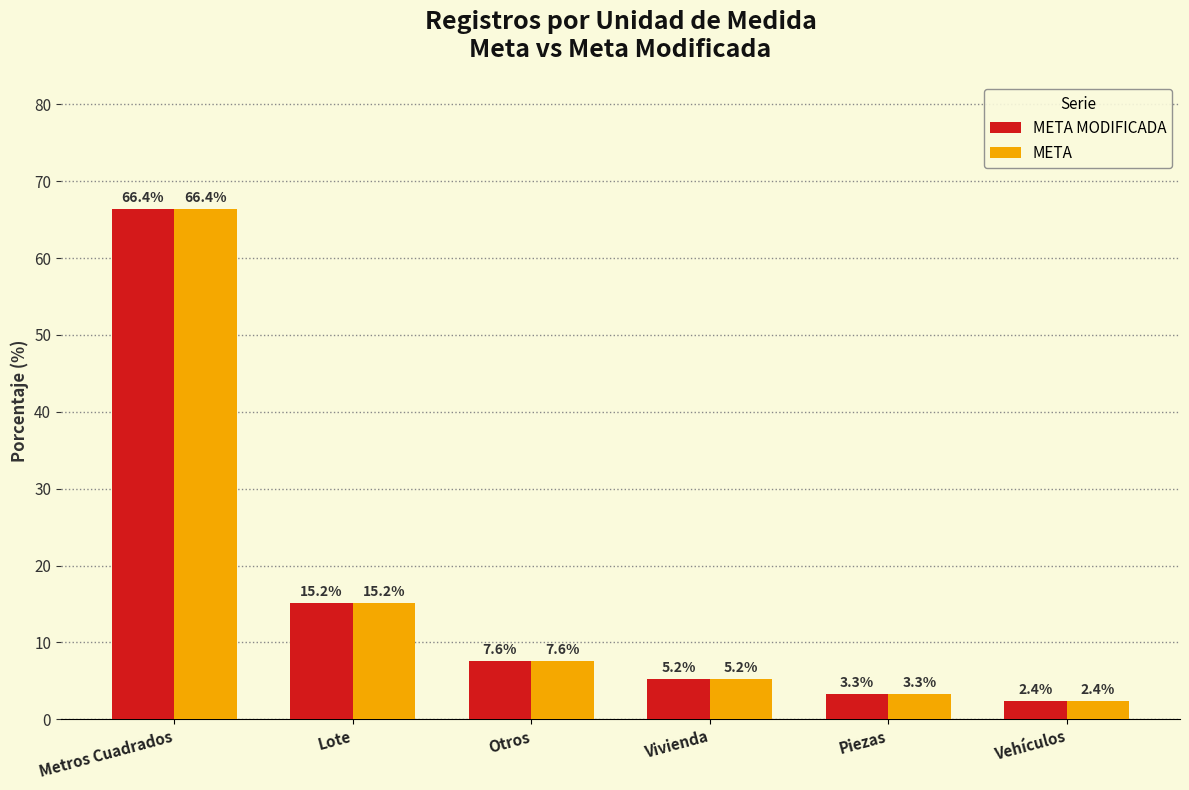

What is the label of the 4th bar from the left?

Vivienda